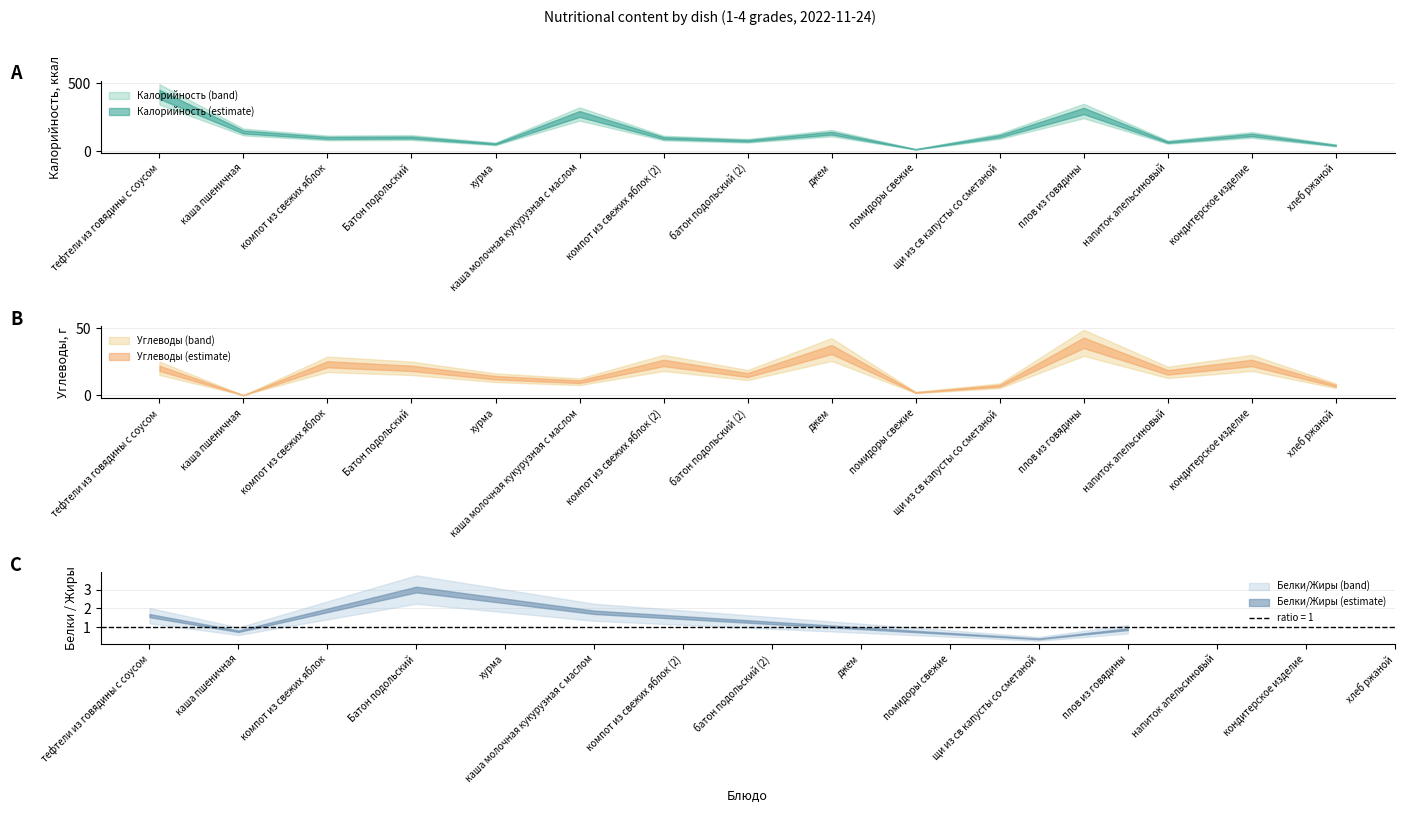

The Углеводы series shows 17 at напиток апельсиновый. True or false?

True